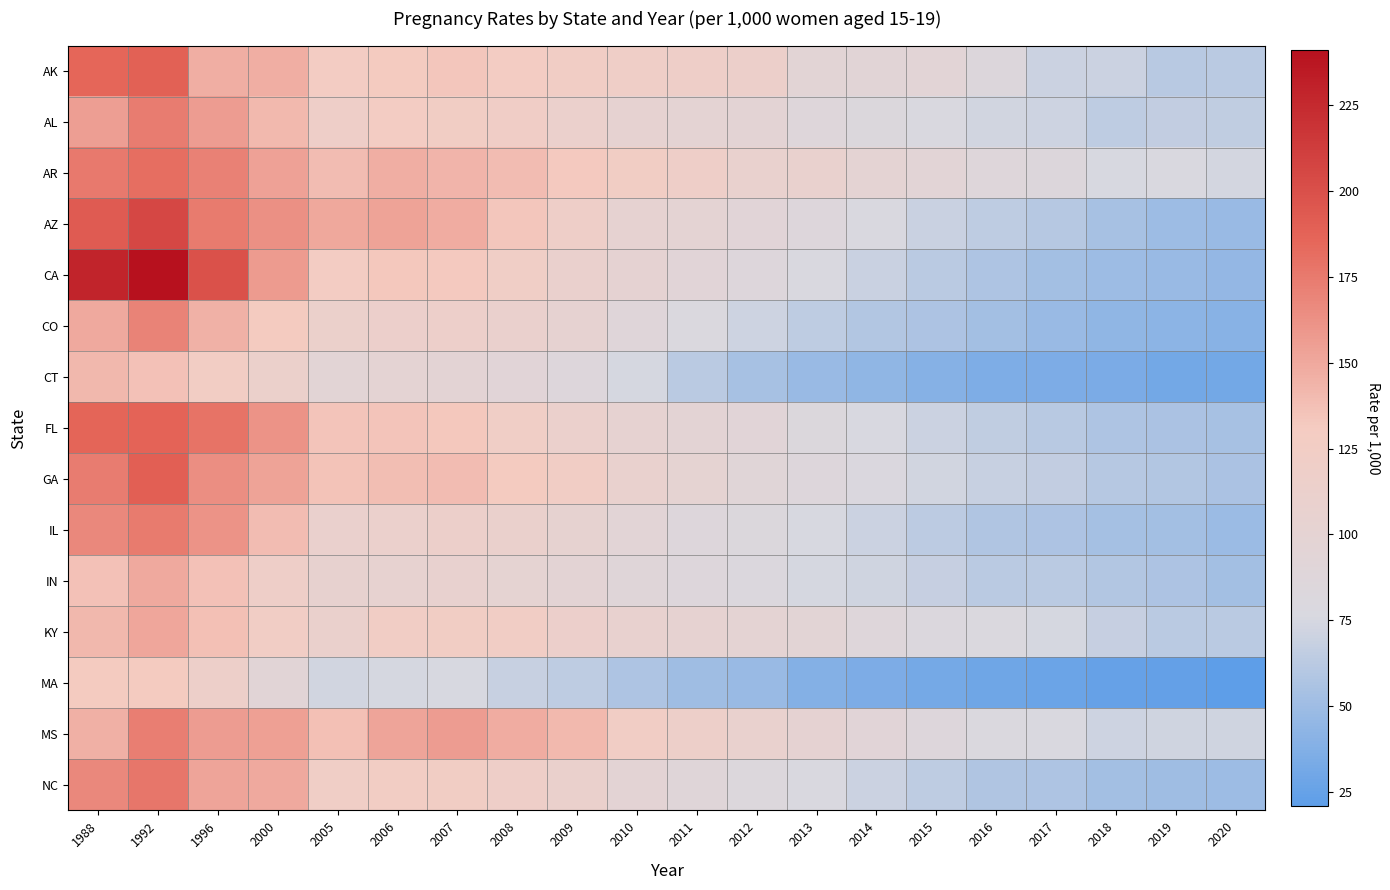

At how many categories does at least one series exceed 93?

15